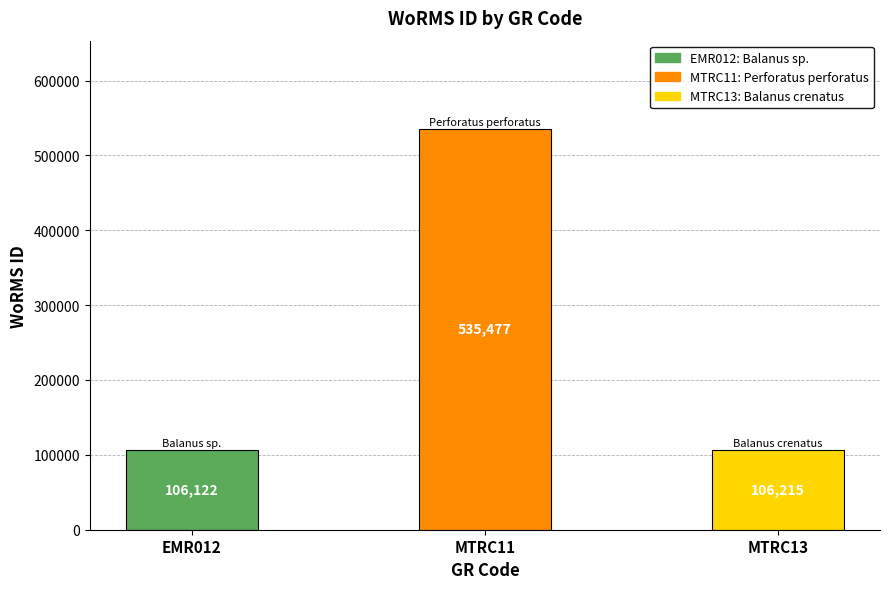

What position from the right is EMR012?

3